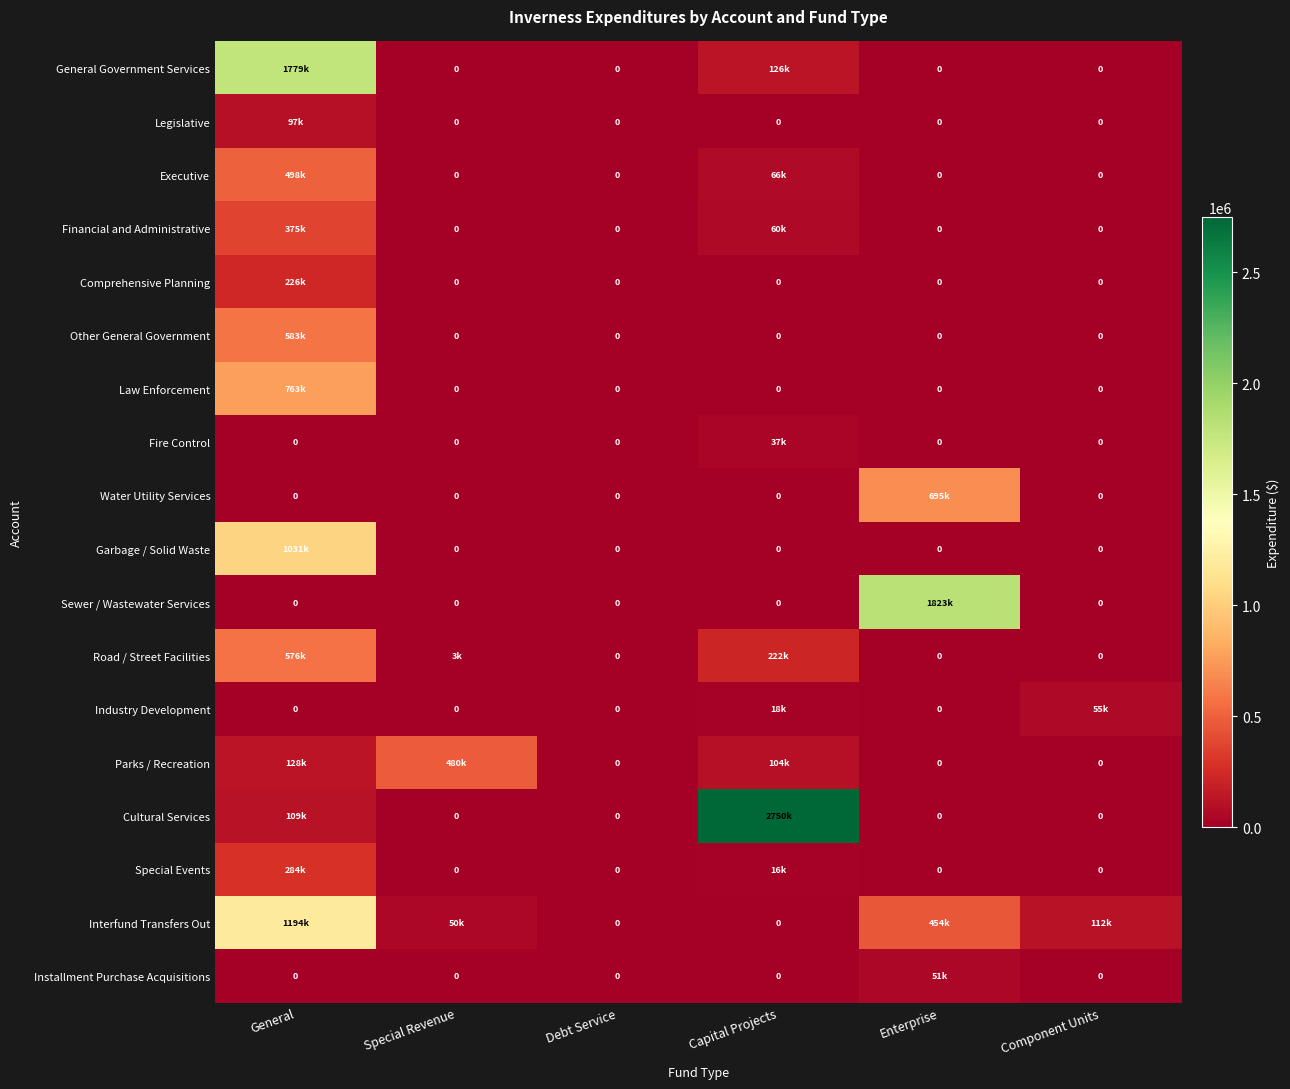

The Water Utility Services series shows -216570 at Debt Service. True or false?

False